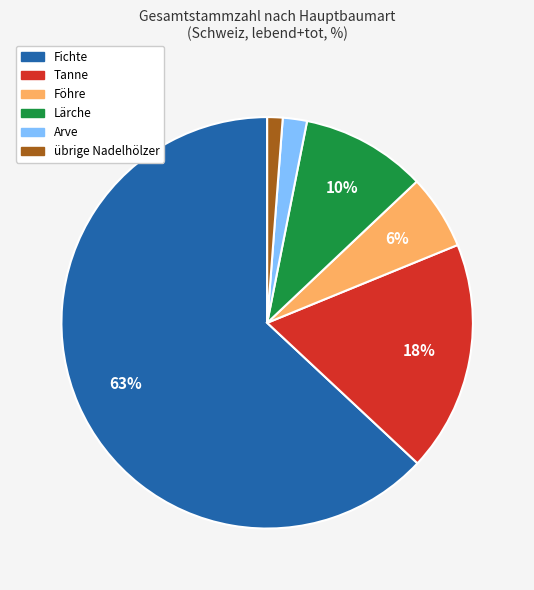

To the nearest percent, what portion does Tanne represent?

18%